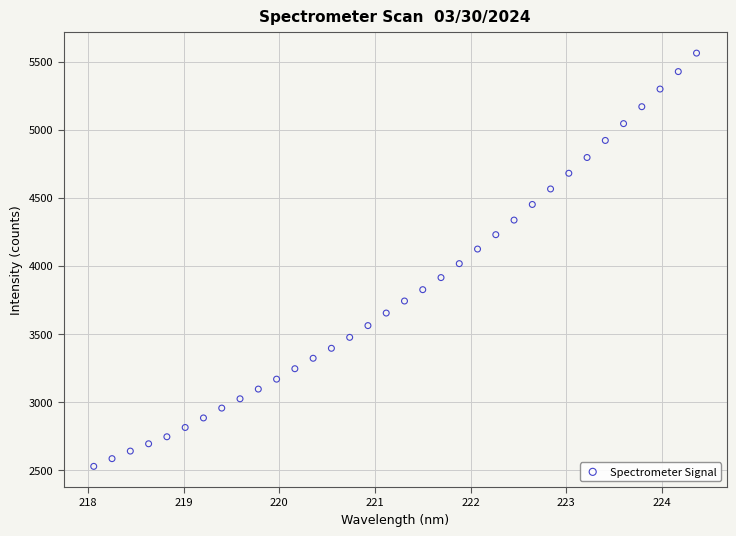

What is the range of X values (max minus min)?

6.3